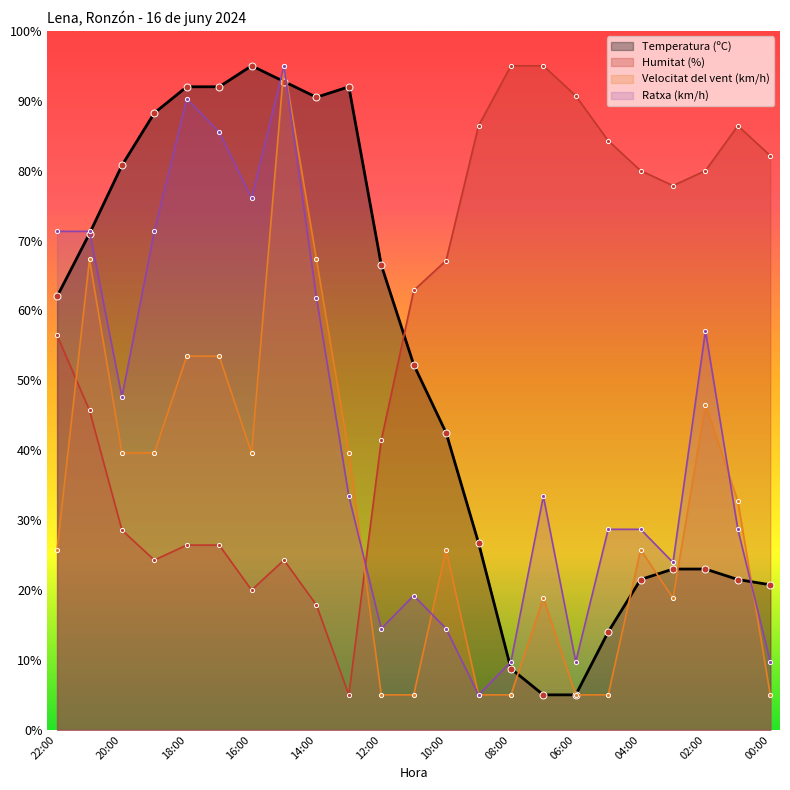

How many data points in Humitat (%) are less than 62?

11